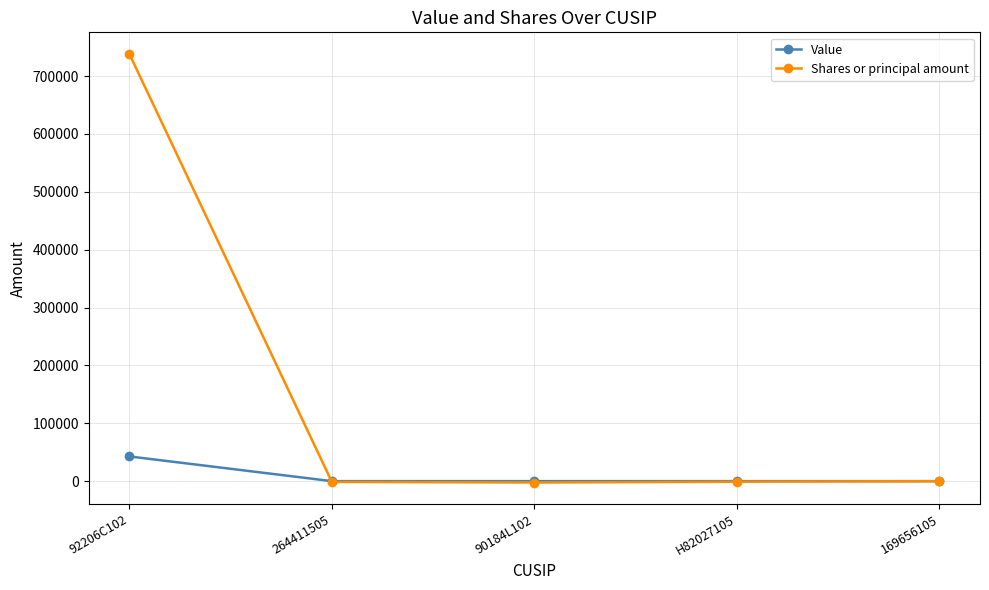

How many lines are shown in the chart?

2